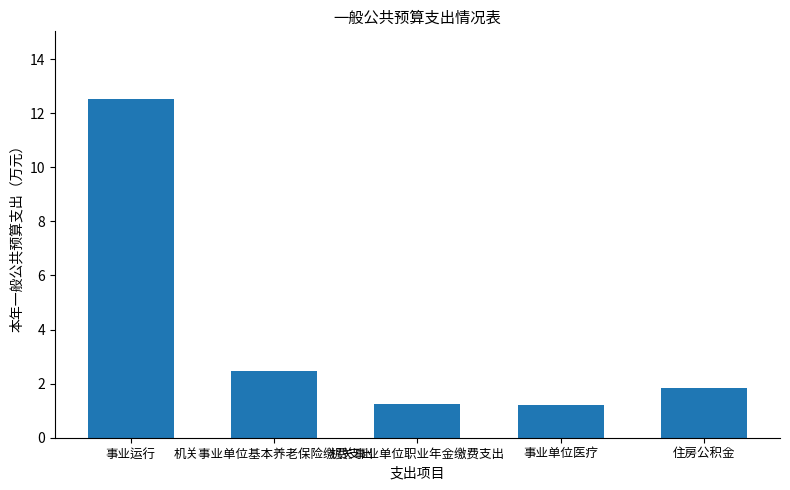

Reading left to right, what are all the values shown in this chart?

事业运行=12.5	机关事业单位基本养老保险缴费支出=2.5	机关事业单位职业年金缴费支出=1.2	事业单位医疗=1.2	住房公积金=1.9